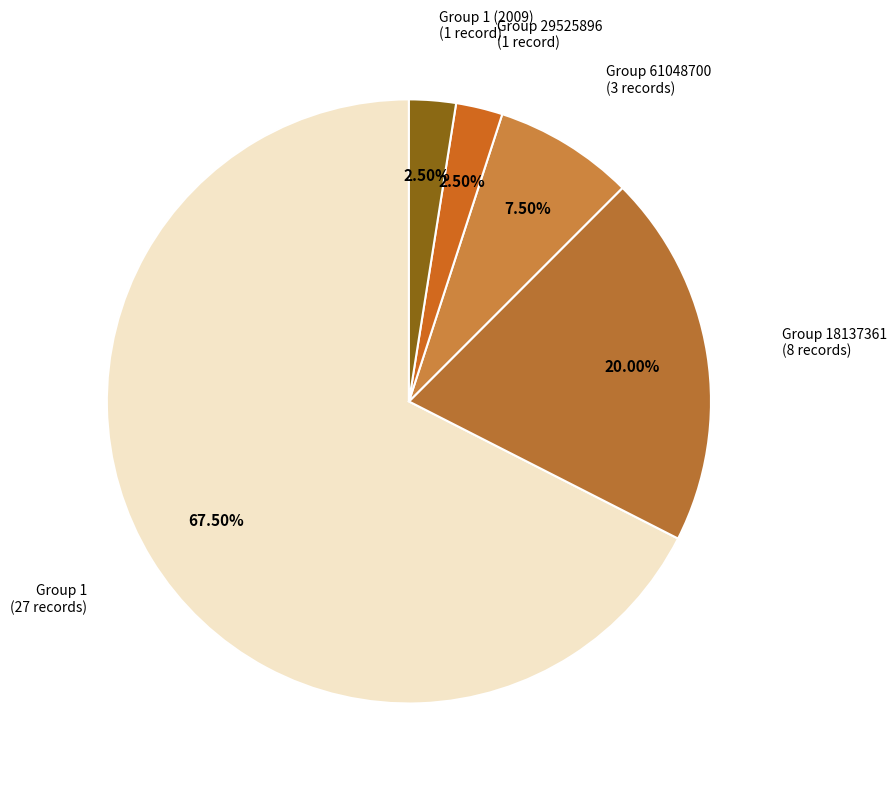

How many segments does this pie chart have?

5